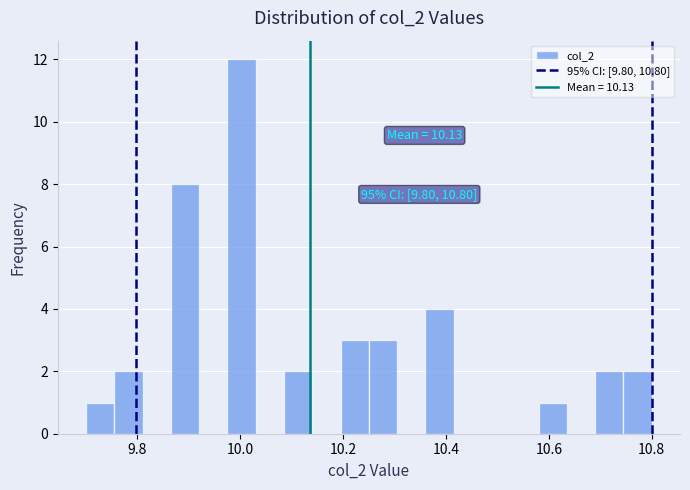

Read against the x-axis, roughly where is the centre of the tallest bar?

10.00